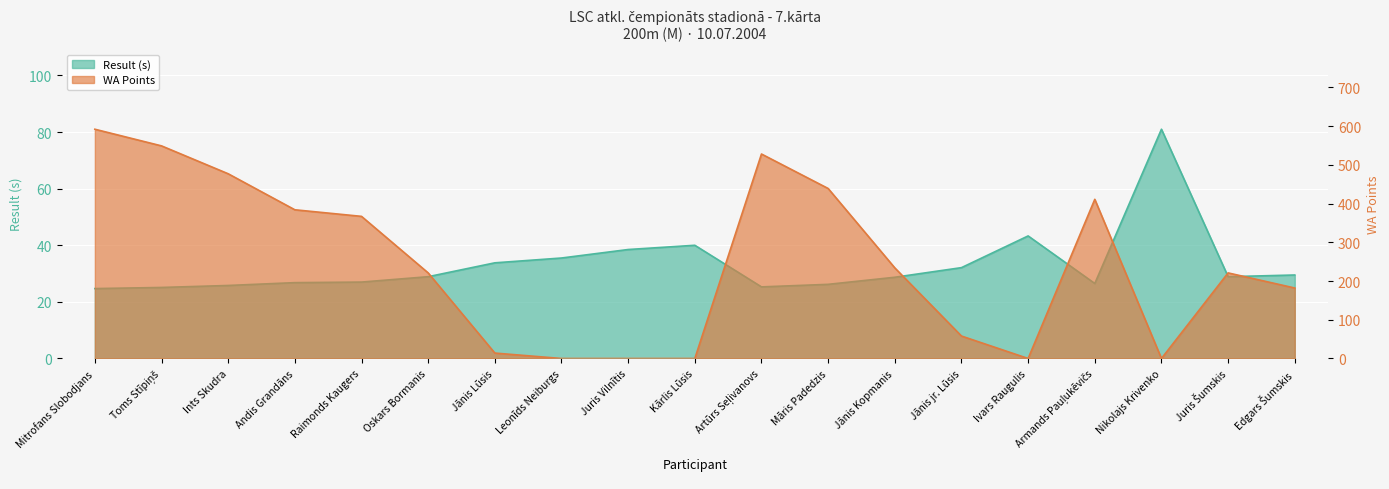

In Result, how many points are higher than both neighbors (excluding endpoints)?

3